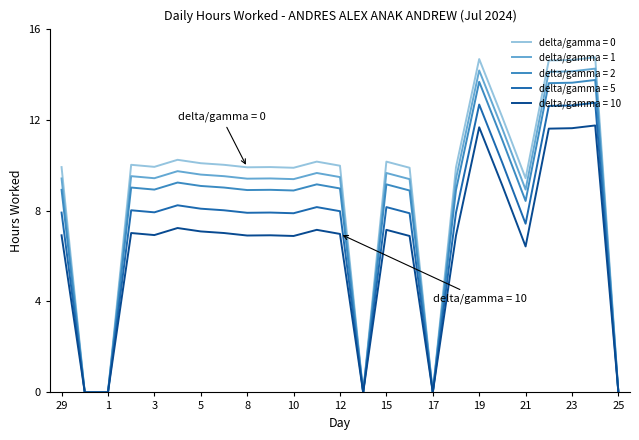

Which series has the widest spread of values?

delta/gamma = 0